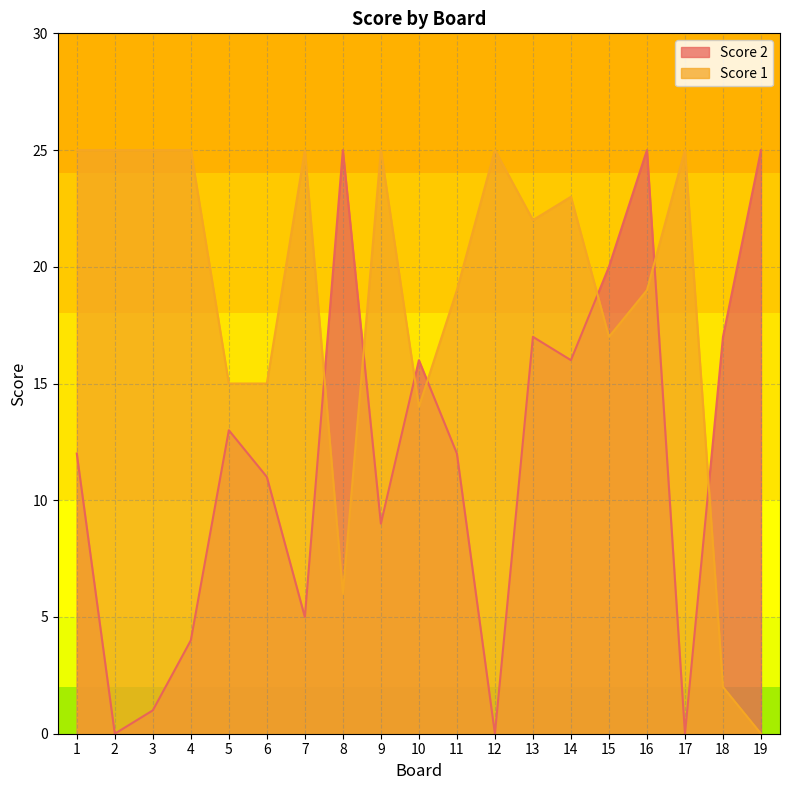

Where is Score 2 nearest to the value 12?

1